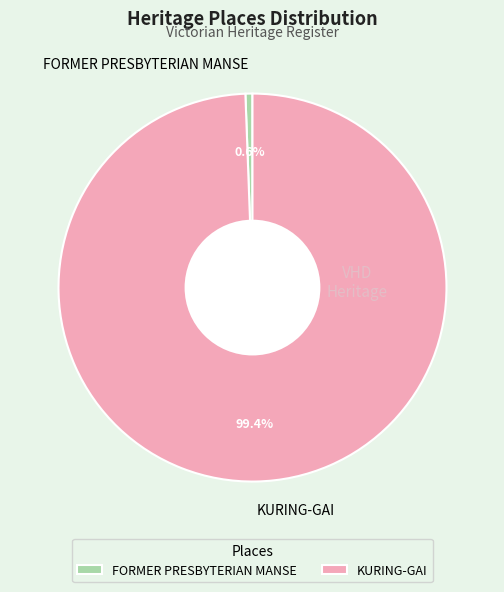

Which category has the smallest portion of the pie?

FORMER PRESBYTERIAN MANSE